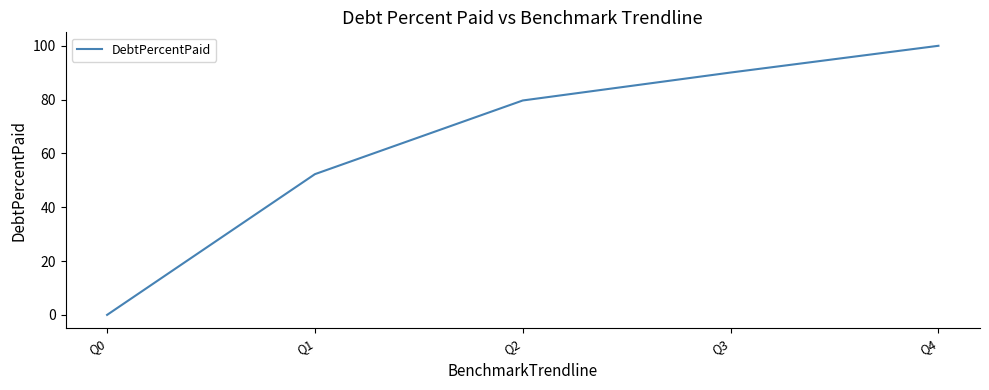

Reading right to left, what are all the values shown in this chart?

Q4=100.0	Q3=90.1	Q2=79.7	Q1=52.3	Q0=0.0